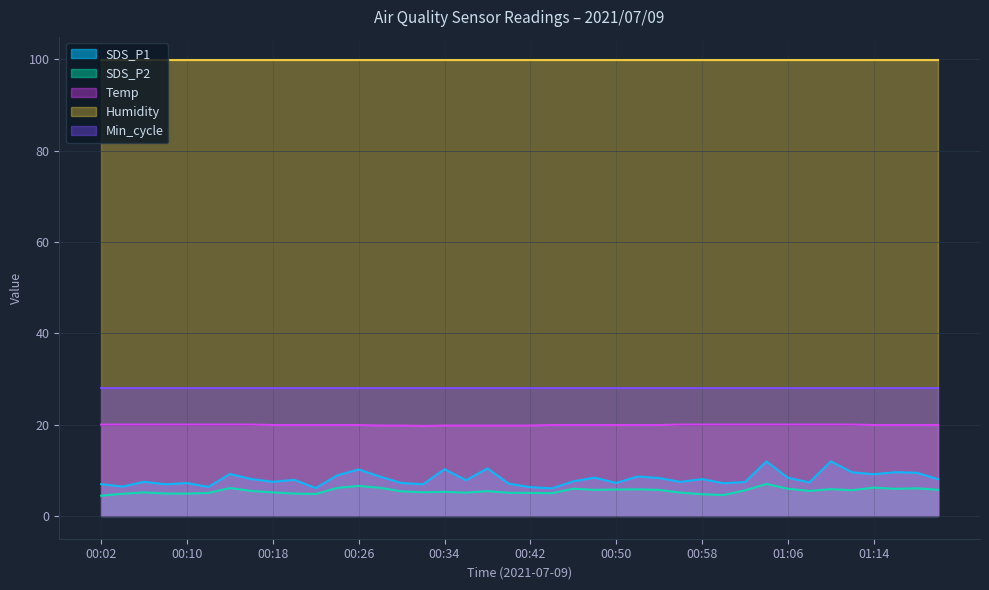

Is the value of Temp at 00:12 greater than the value of SDS_P1 at 00:56?

Yes